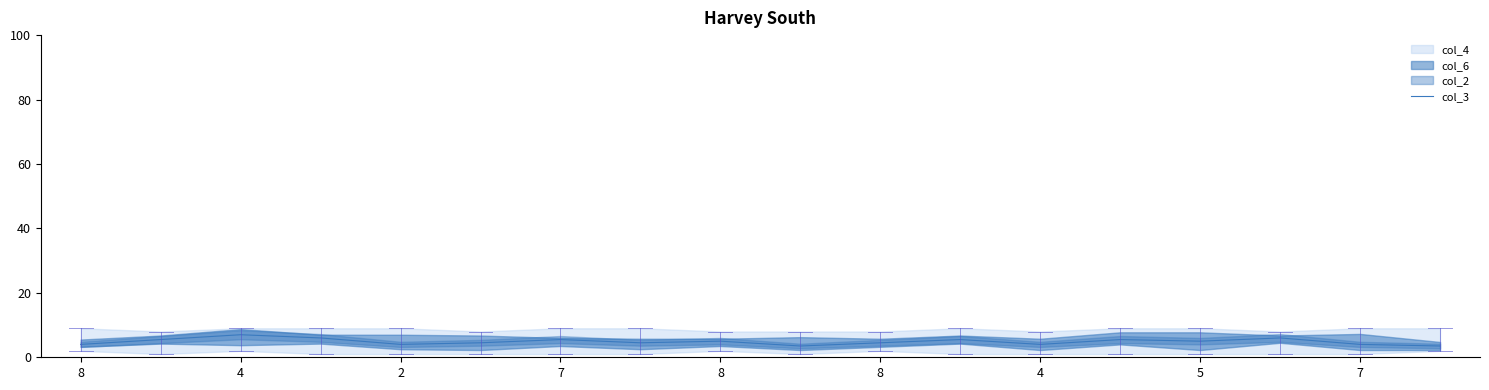

What is the average value?

4.9